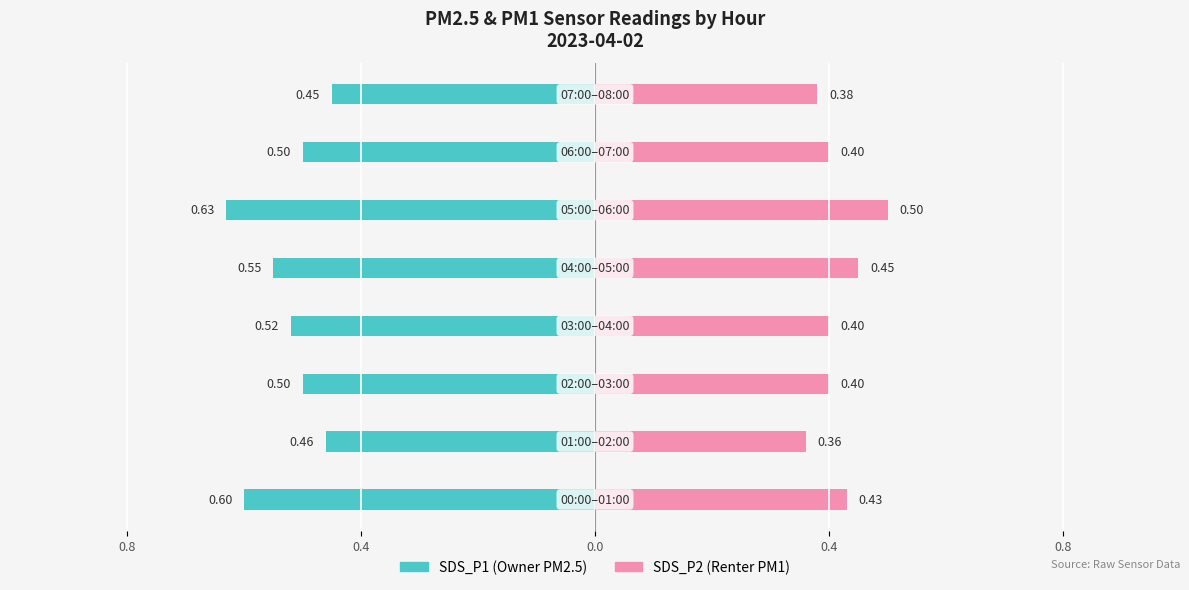

Count the number of categories in the chart.

8